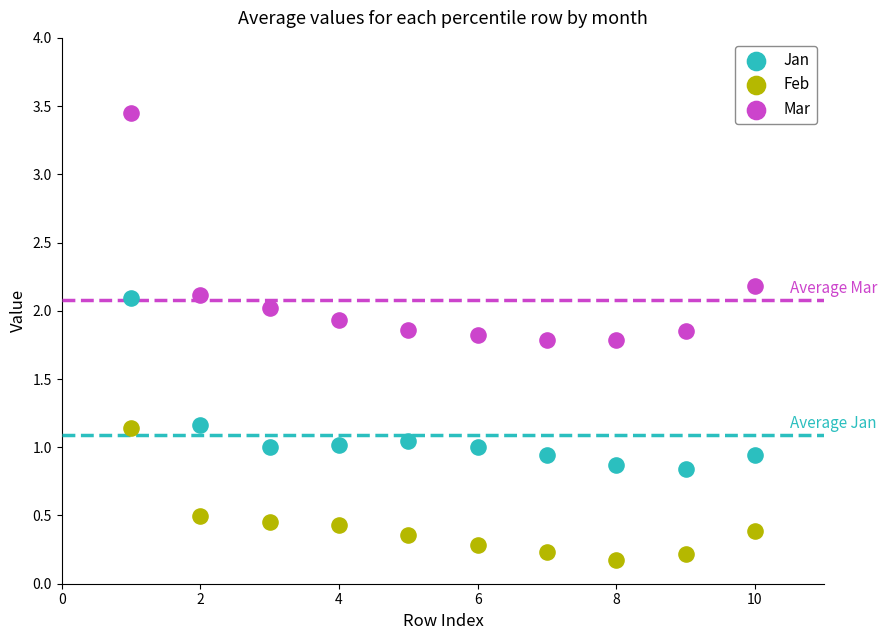

Which series has the largest Y range (max minus min)?

Mar